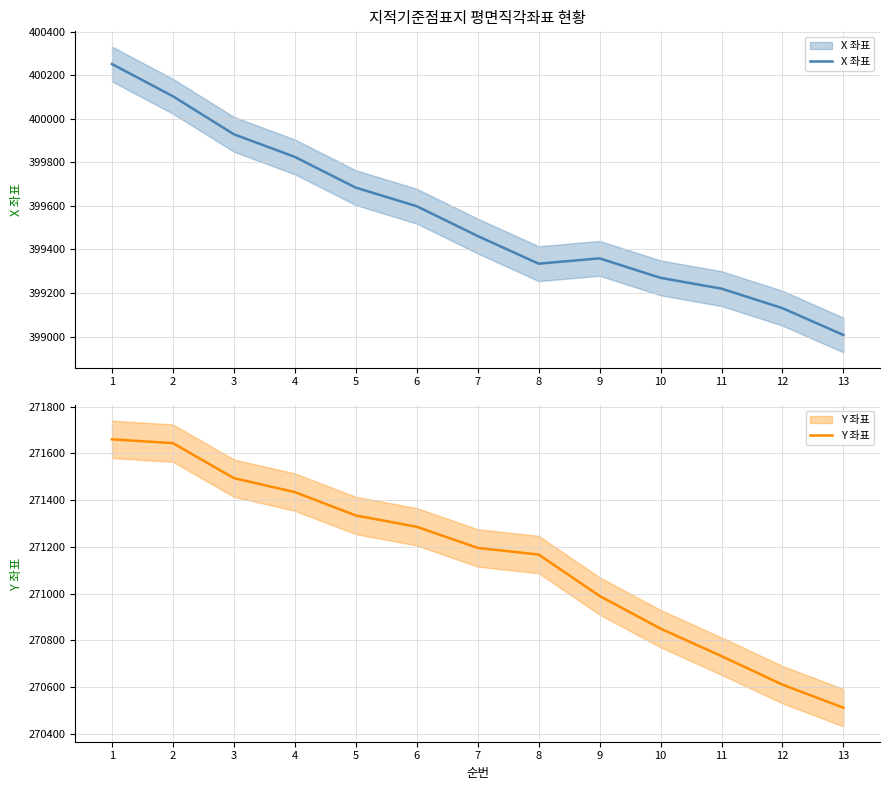

List the labels in order of Y 좌표 value, smallest first.

13, 12, 11, 10, 9, 8, 7, 6, 5, 4, 3, 2, 1